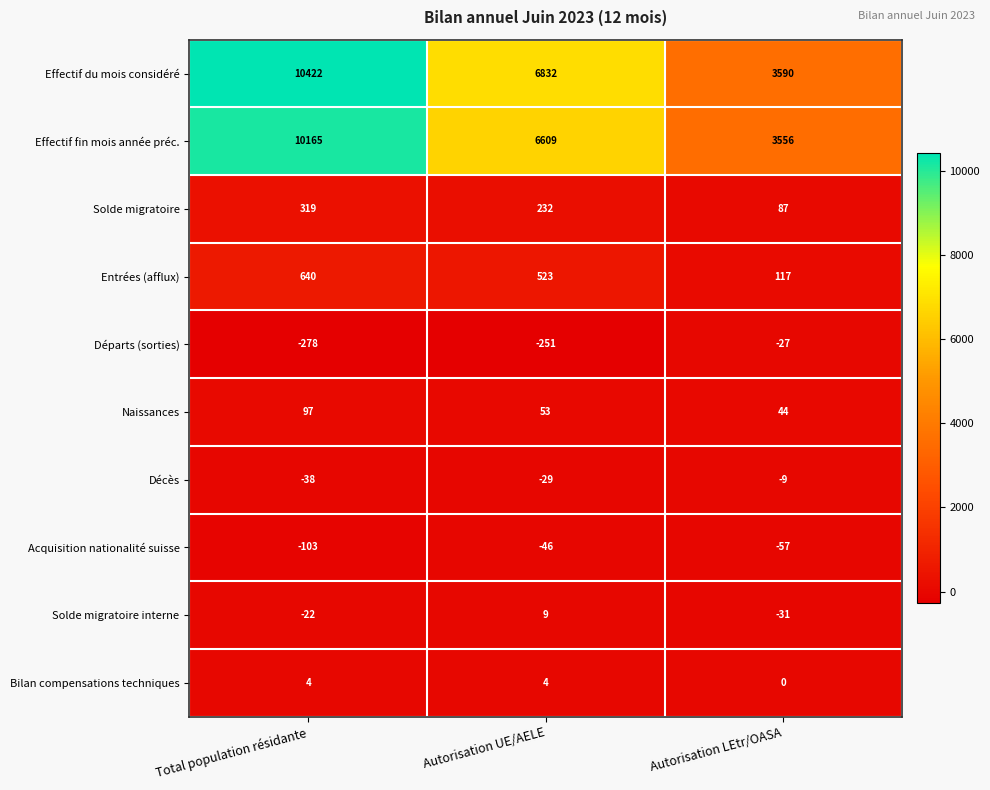

Which series has the largest range (max minus min)?

Effectif du mois considéré